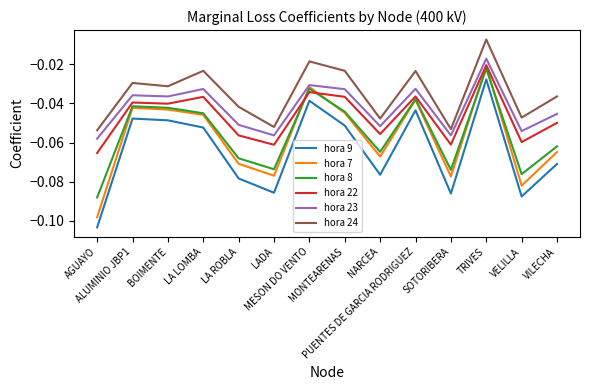

Which series has the widest spread of values?

hora 7